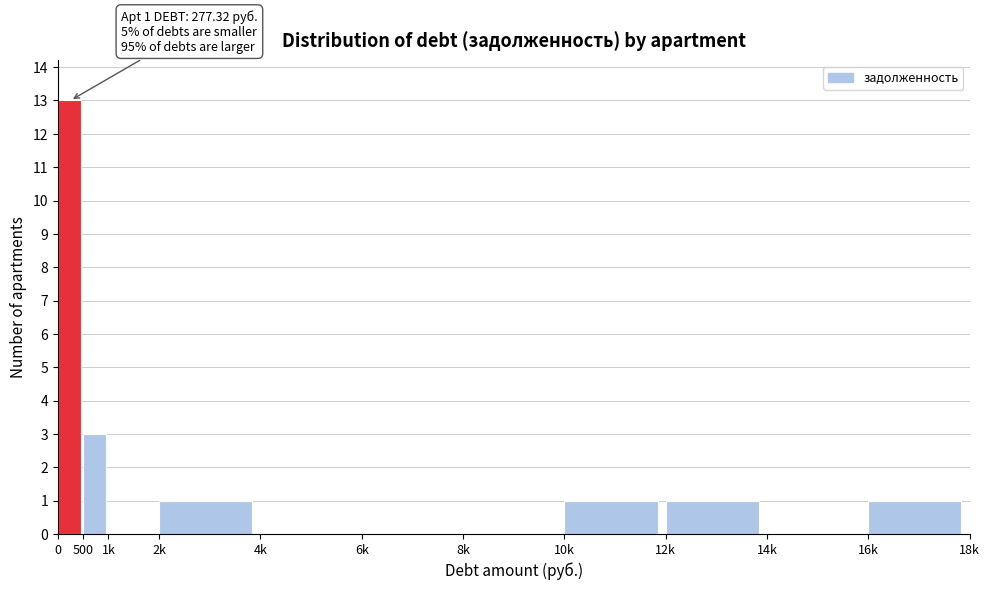

Reading left to right, transcribe all the data shown in this chart.

0=13	500=3	1k=0	2k=1	4k=0	6k=0	8k=0	10k=1	12k=1	14k=0	16k=1